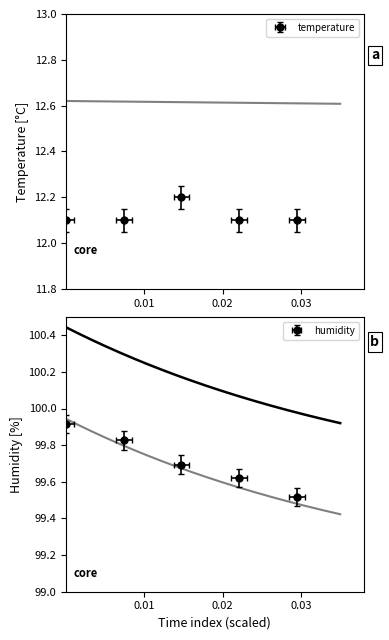

What are all the series names shown in the legend?

temperature, humidity